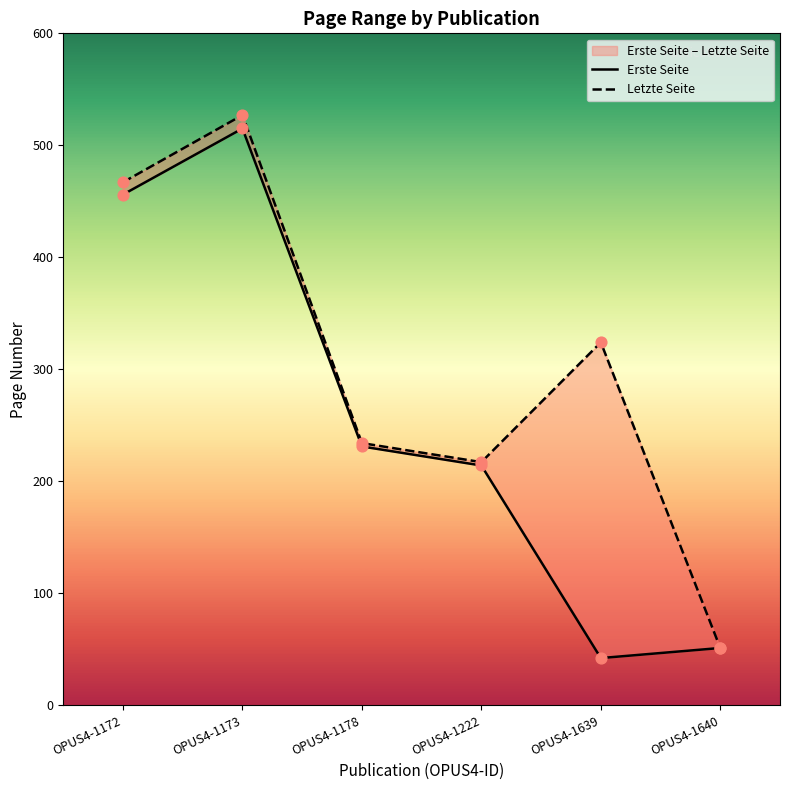

Which series has the largest Y range (max minus min)?

Letzte Seite